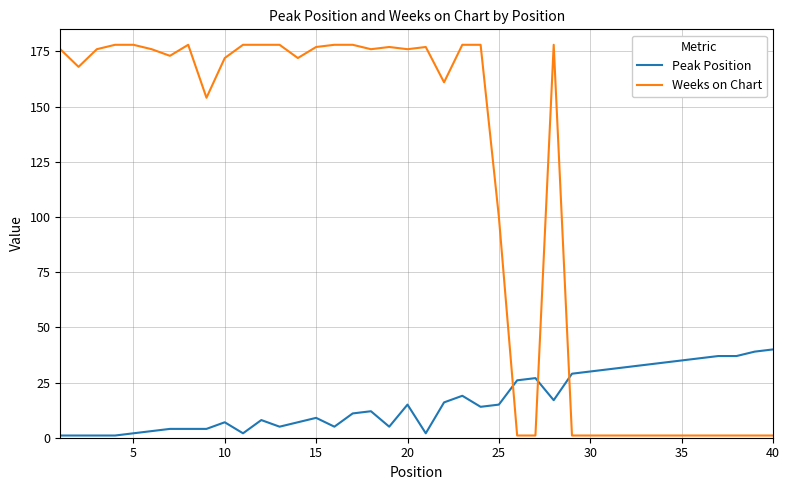

Rank the series by their average value, from highest to lowest.

Weeks on Chart, Peak Position